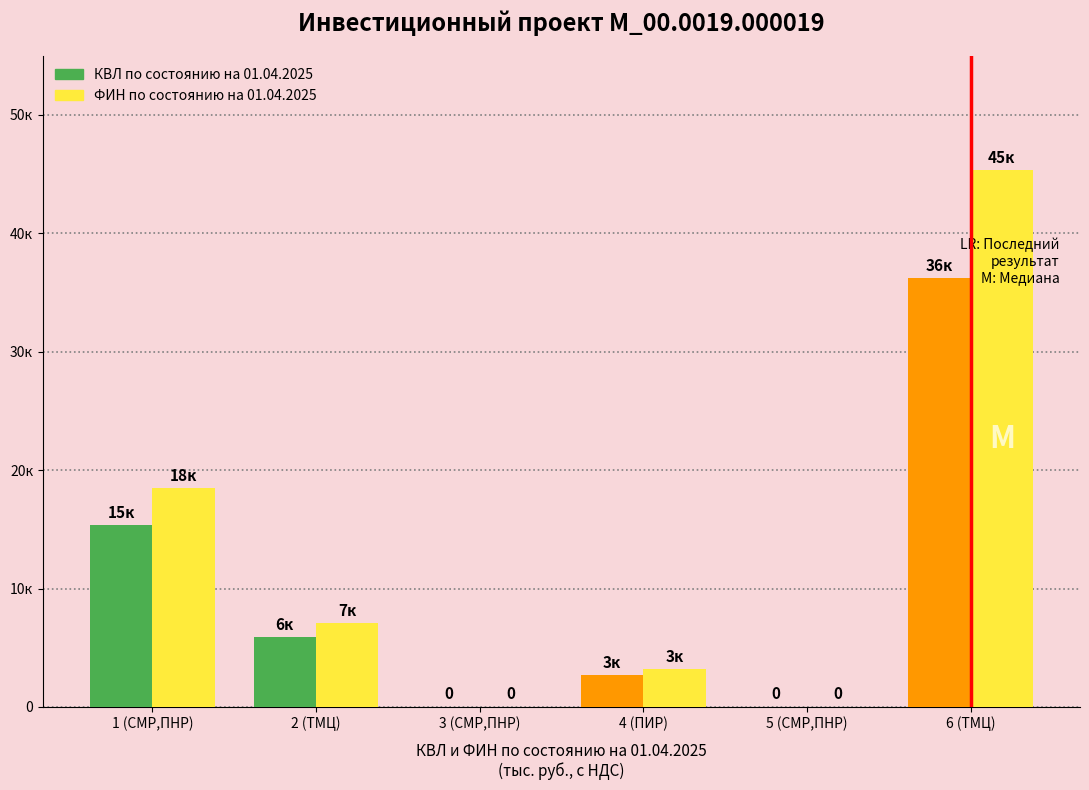

What are all the series names shown in the legend?

КВЛ по состоянию на 01.04.2025, ФИН по состоянию на 01.04.2025